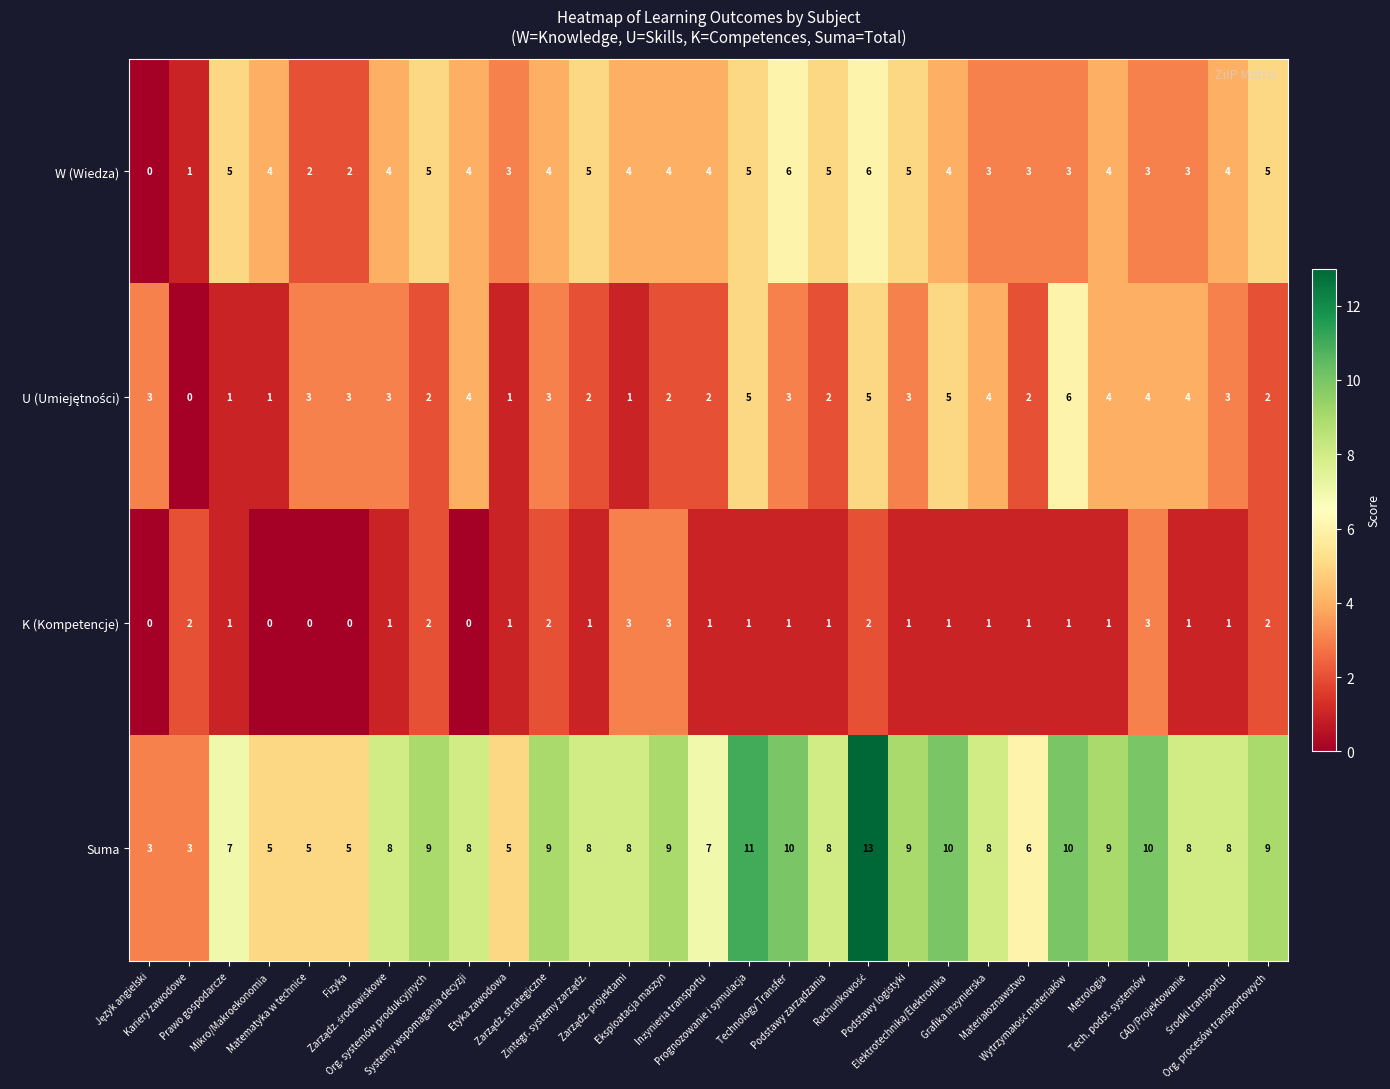

Which series has the widest spread of values?

Suma